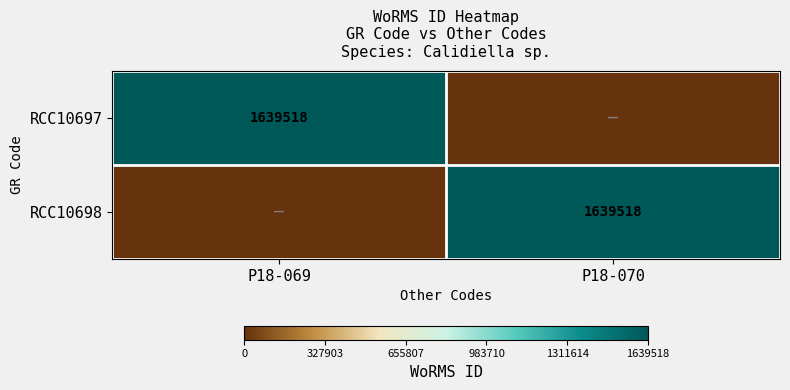

Is it true that RCC10698 equals 2716425 at P18-070?

False